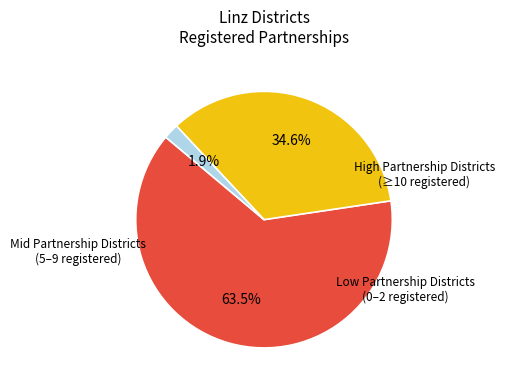

Is there a majority slice in this chart?

Yes